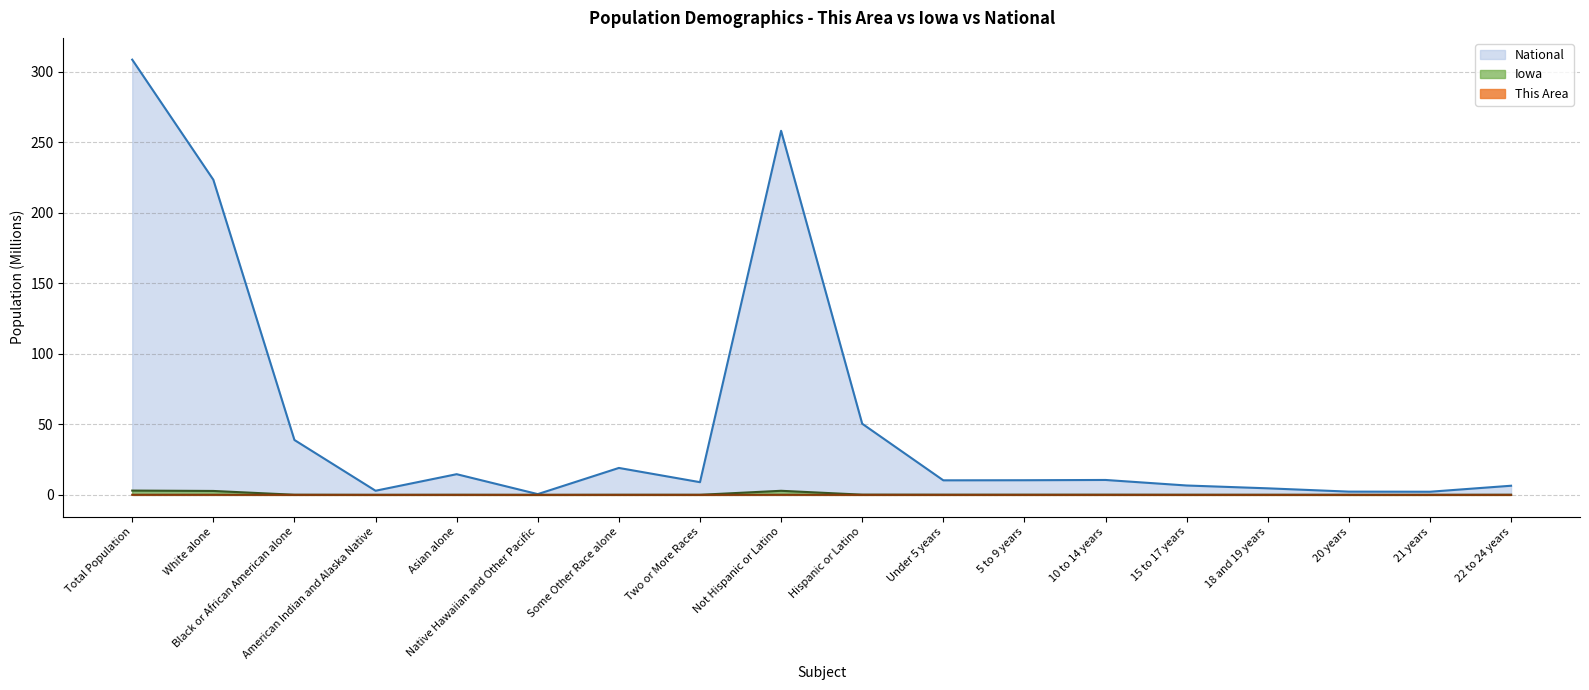

True or false: Iowa and This Area intersect in this chart.

False